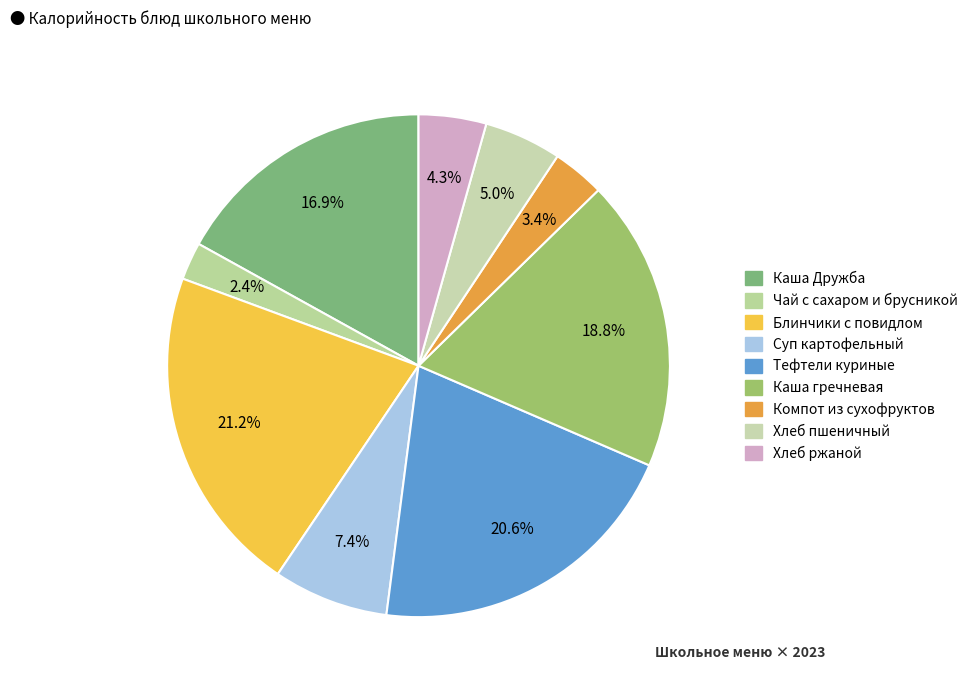

What is the ratio of the value at Хлеб ржаной to the value at Хлеб пшеничный?

0.9